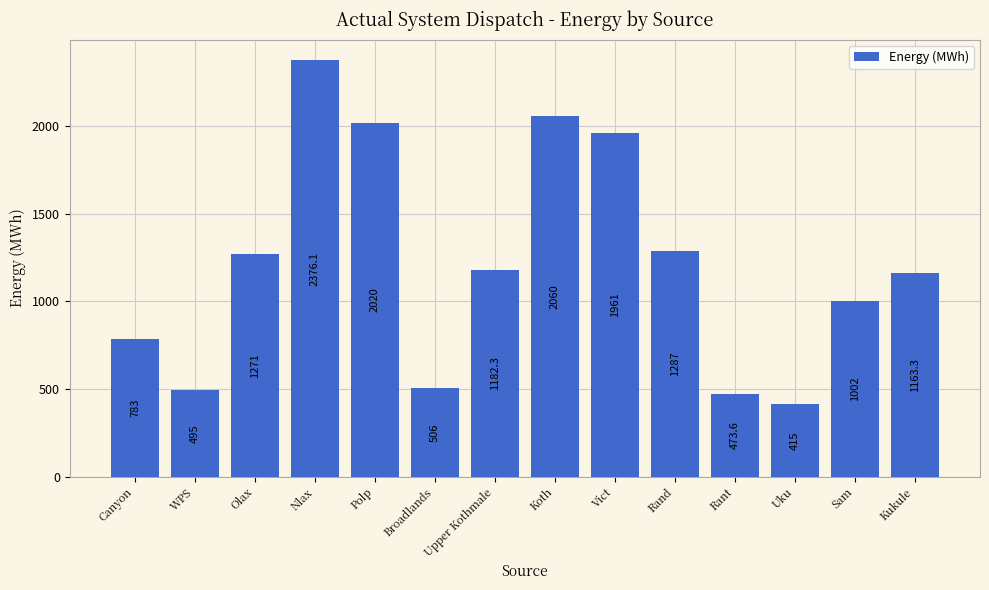

Which category has the lowest value across all series?

Uku